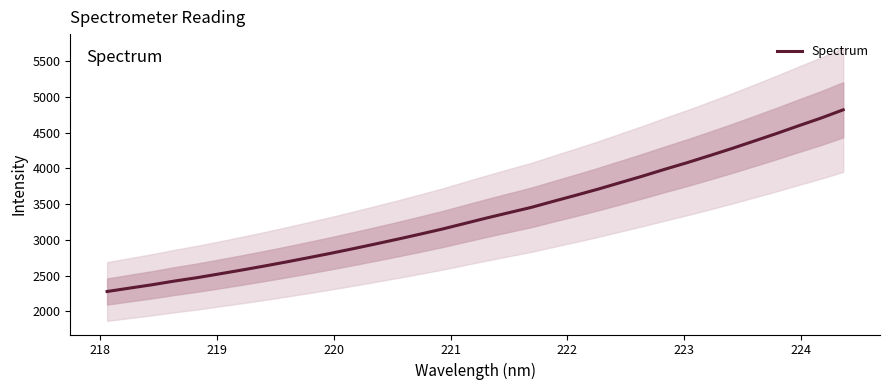

What is the greatest value displayed?

4818.9